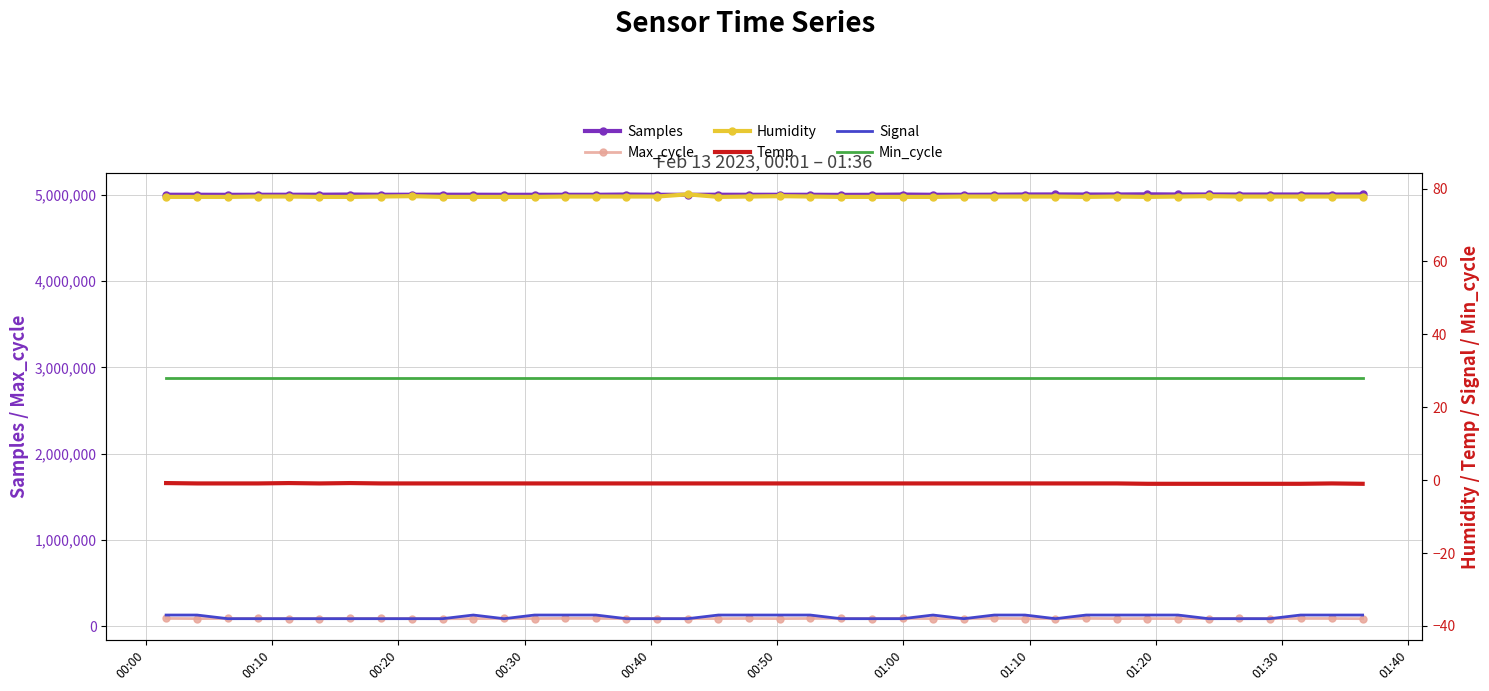

True or false: Max_cycle and Samples intersect in this chart.

False